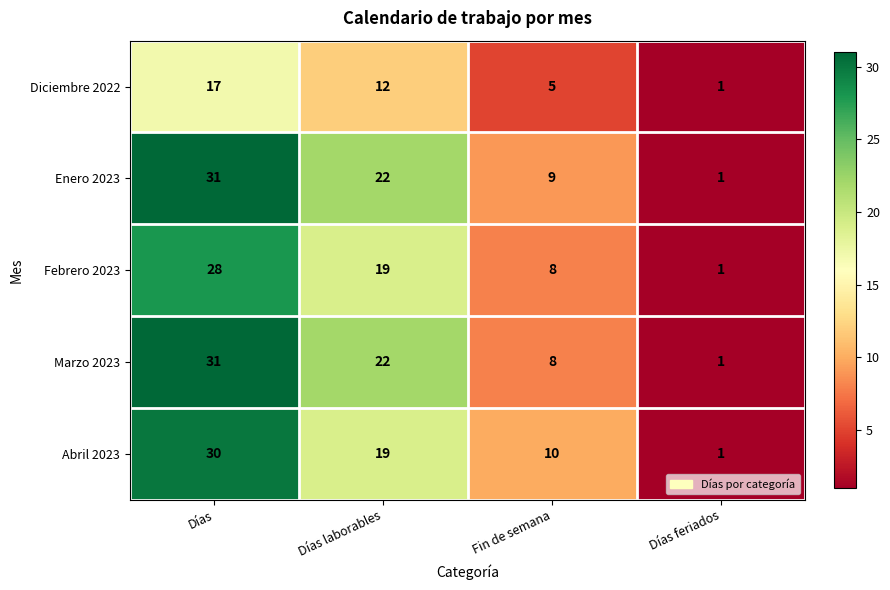

What is the difference between the highest and lowest values at Días laborables?

10